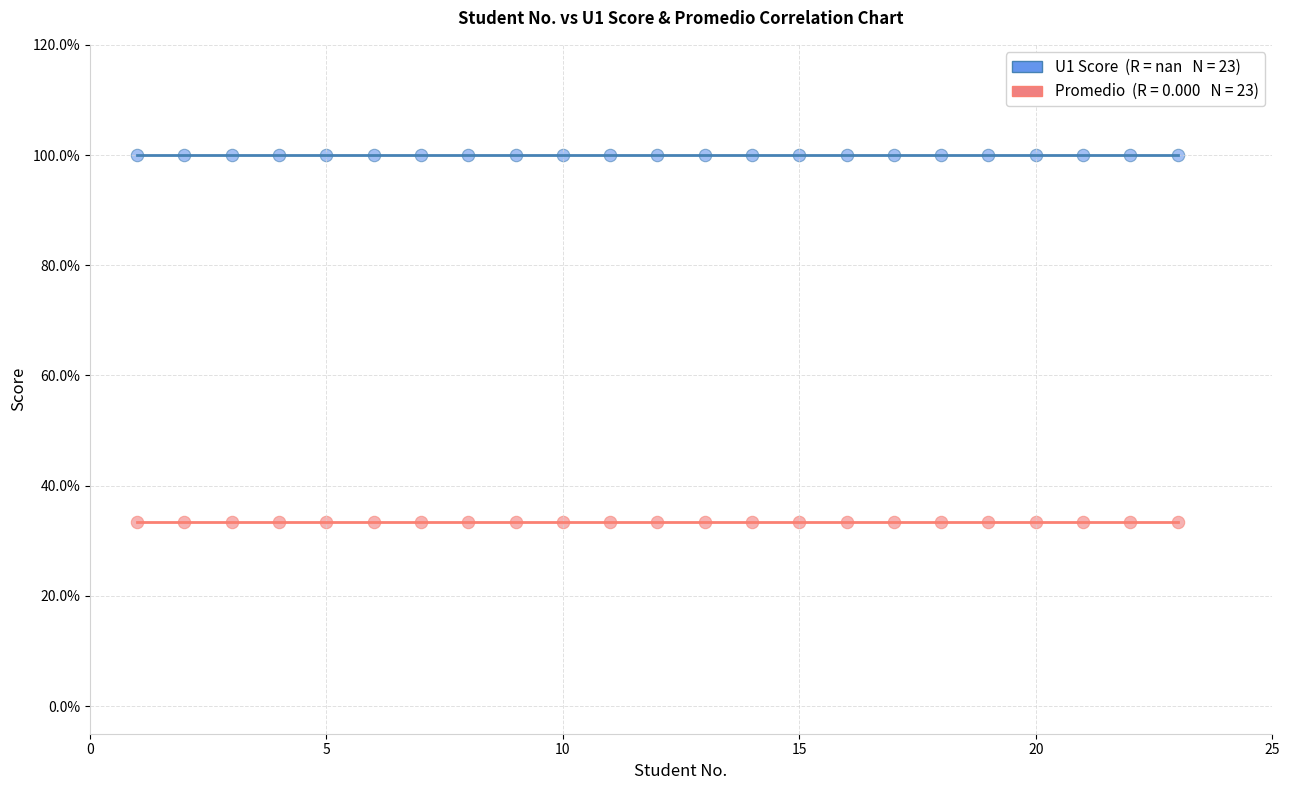

How many points are shown in the scatter plot?

46